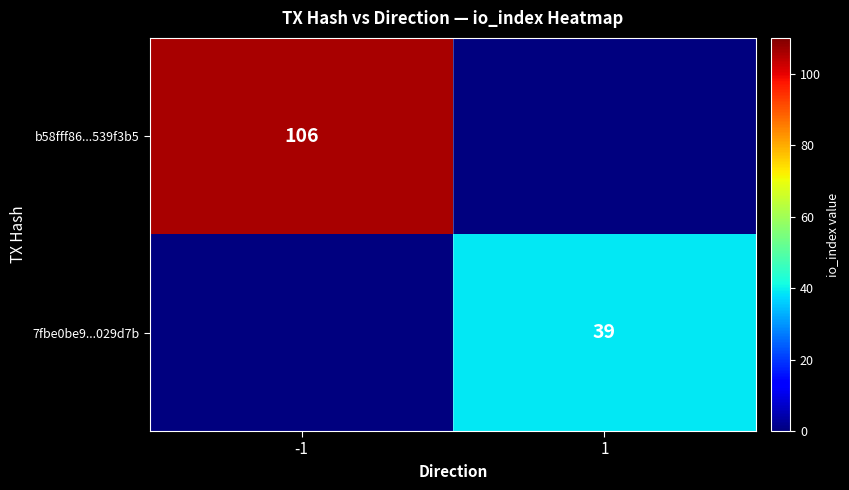

The value of 7fbe0be9...029d7b at 1 is 64. True or false?

False